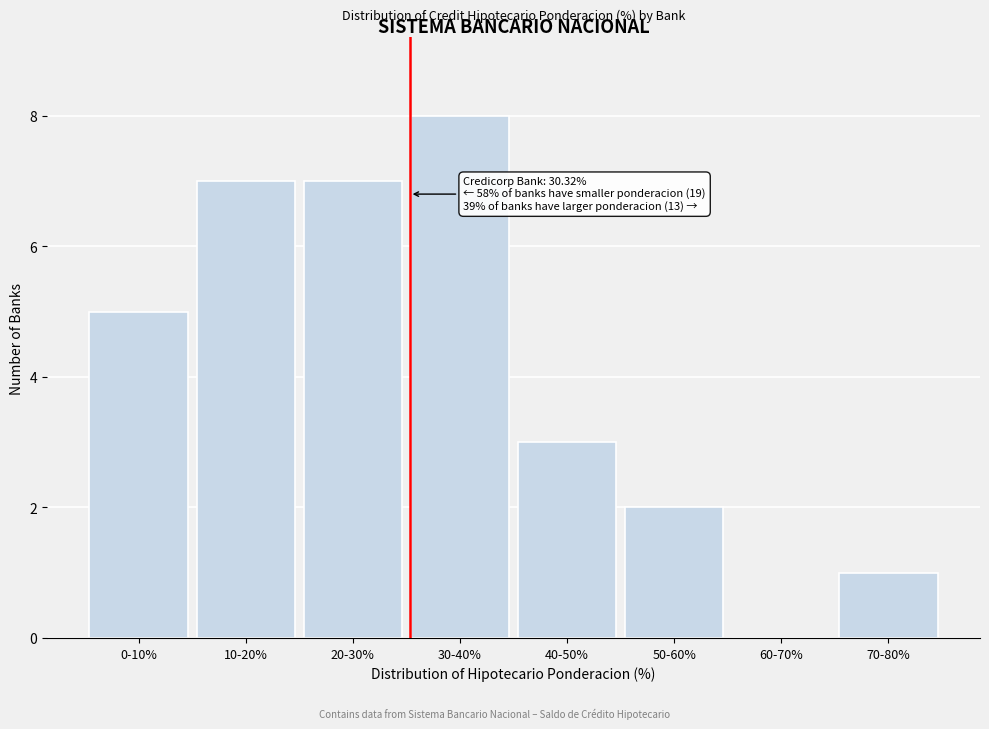

Reading left to right, transcribe all the data shown in this chart.

0-10%=5	10-20%=7	20-30%=7	30-40%=8	40-50%=3	50-60%=2	60-70%=0	70-80%=1